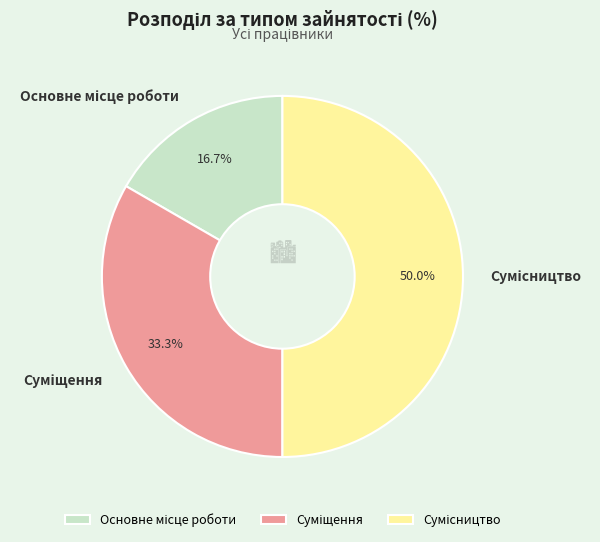

What percentage is the Основне місце роботи slice, to the nearest percent?

17%